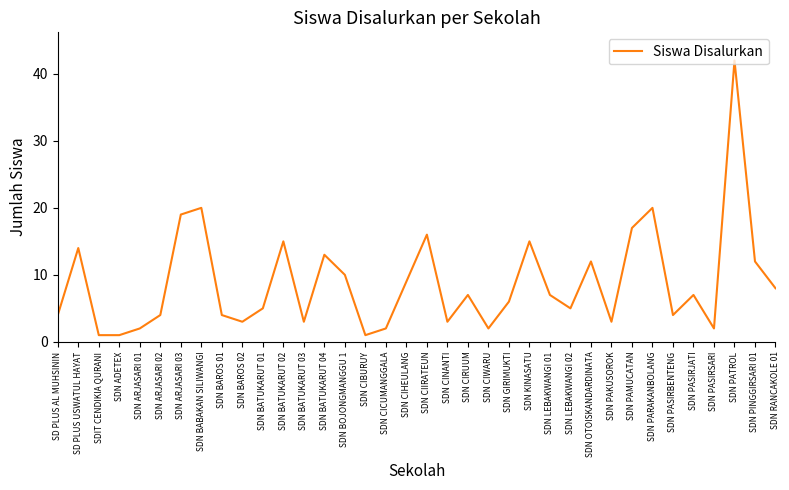

Reading left to right, what are all the values shown in this chart?

4	14	1	1	2	4	19	20	4	3	5	15	3	13	10	1	2	9	16	3	7	2	6	15	7	5	12	3	17	20	4	7	2	42	12	8